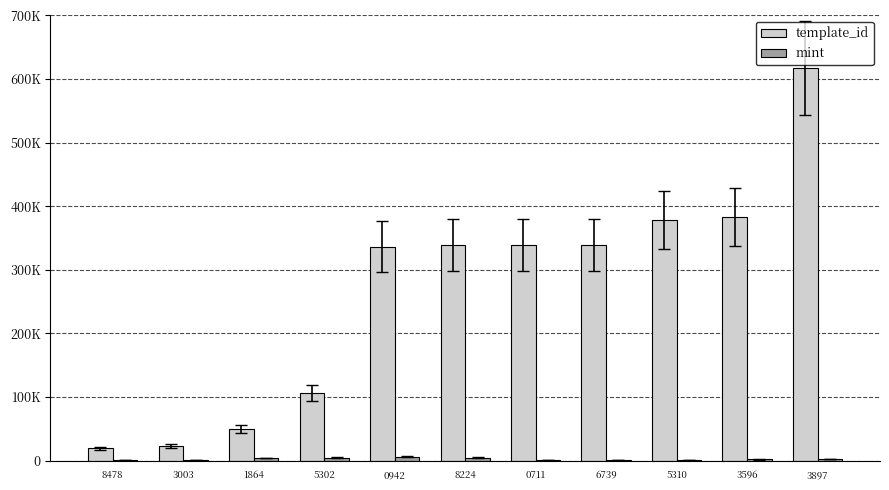

Rank the series at 3897 from lowest to highest value.

mint, template_id